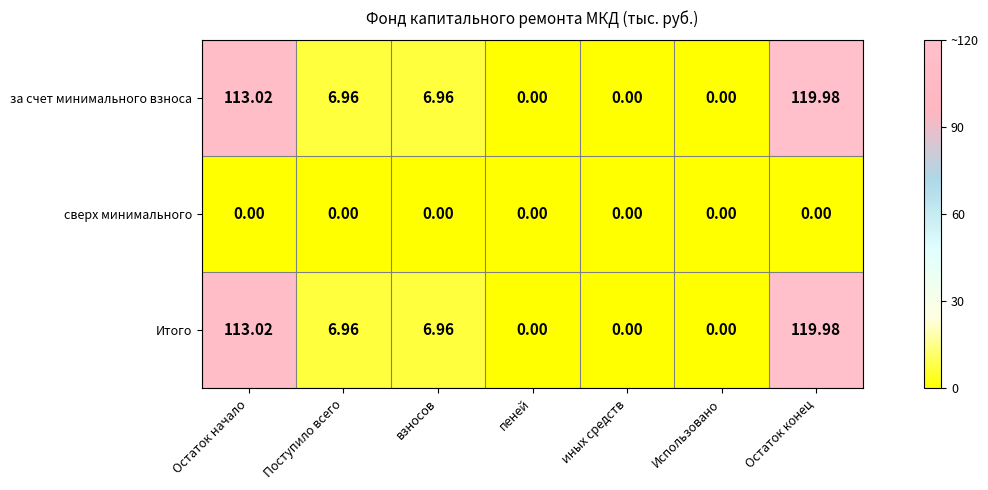

At which label does за счет минимального взноса first exceed 6?

Остаток начало